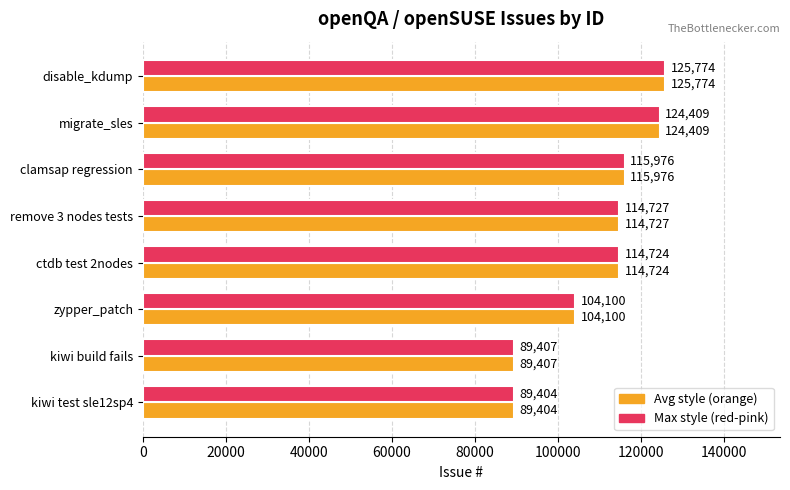

Which label corresponds to the largest value in the chart?

disable_kdump